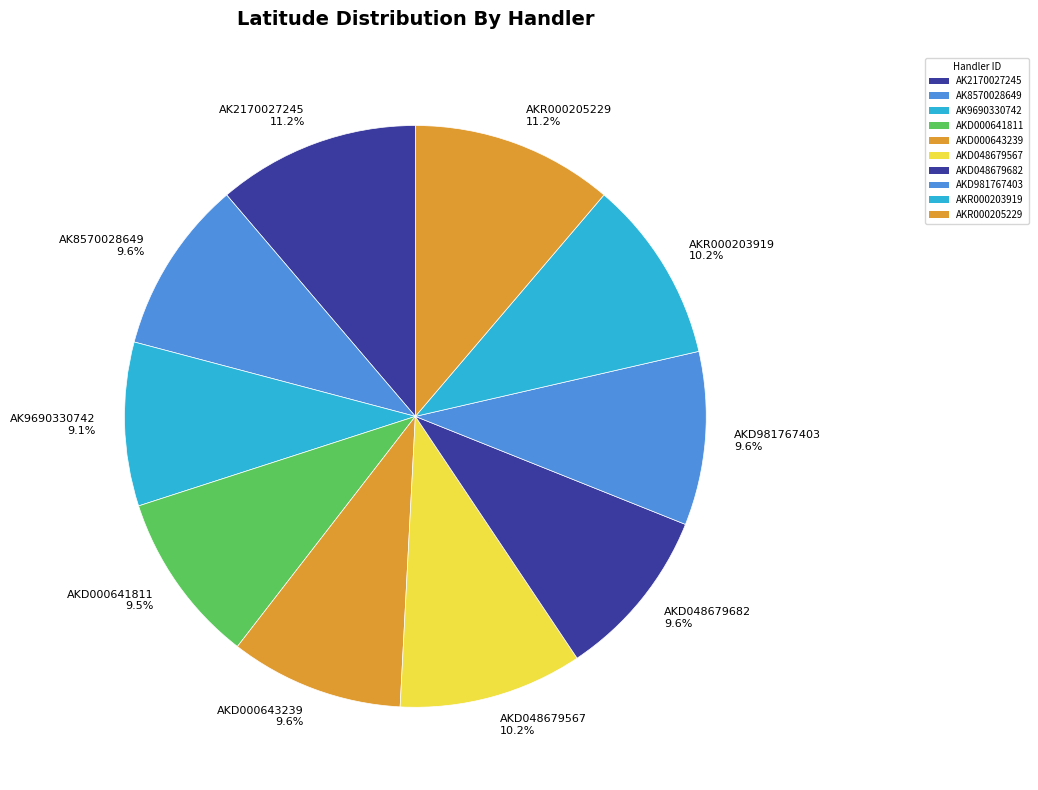

True or false: AKD000643239 accounts for 10% of the total.

True